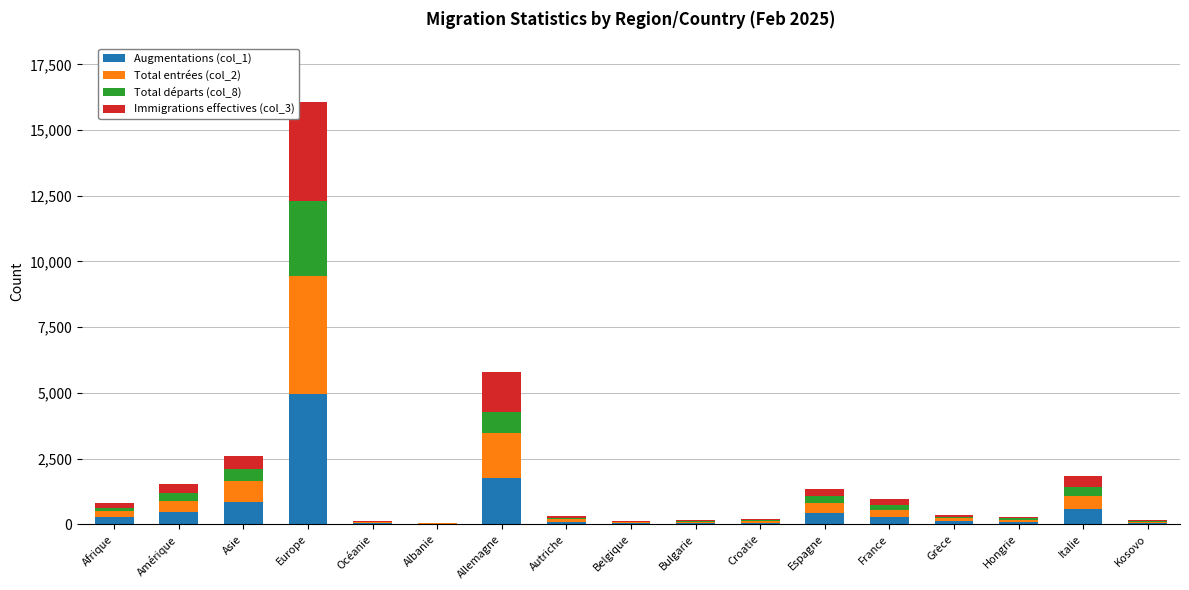

Which category has the highest value in the Augmentations (col_1) series?

Europe